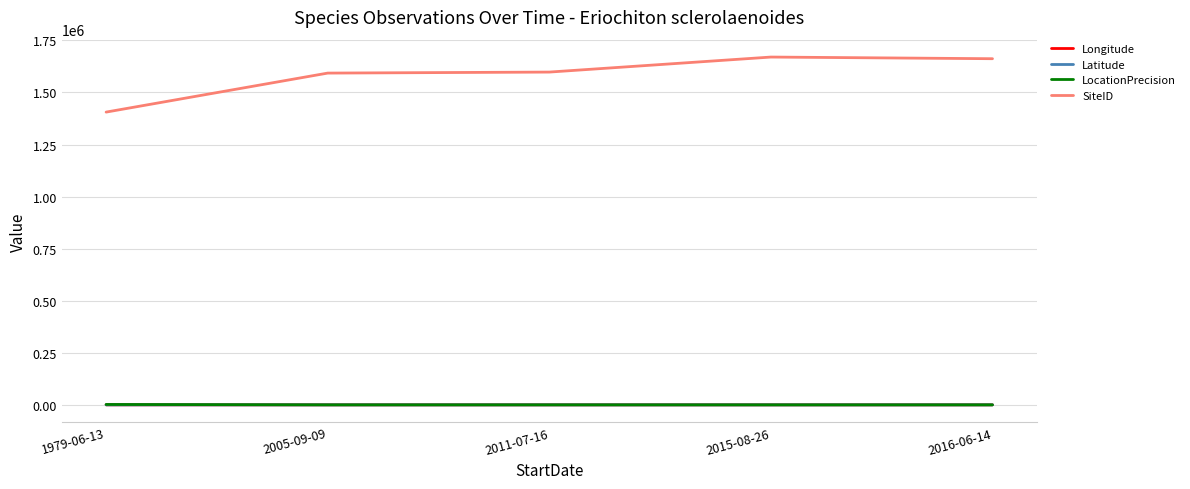

True or false: SiteID and Longitude cross at least once.

False